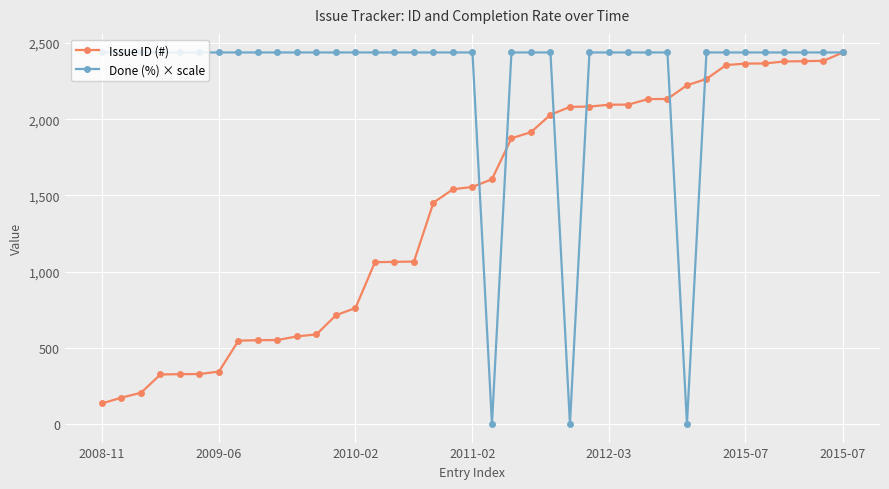

What is the minimum value for Issue ID (#)?

135